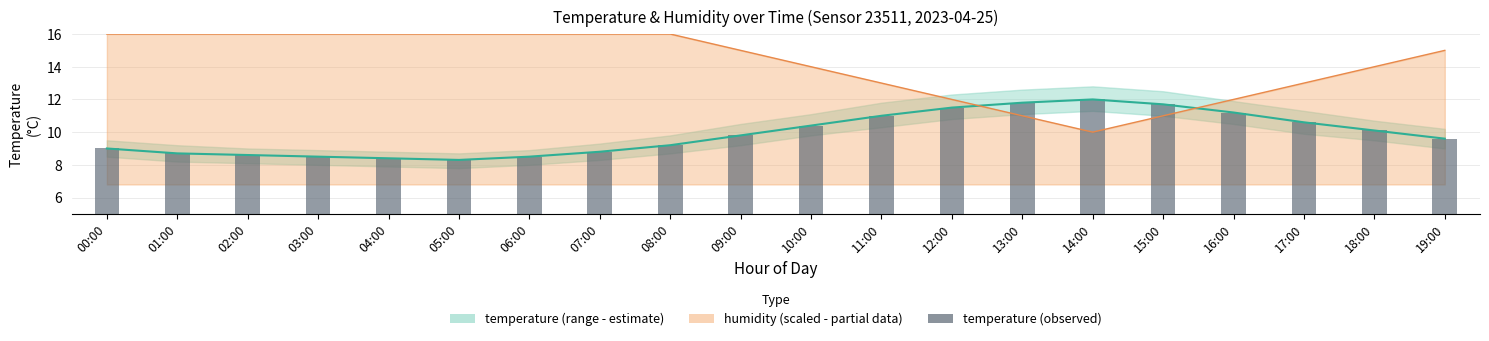

Between 02:00 and 00:00, which is larger?

00:00